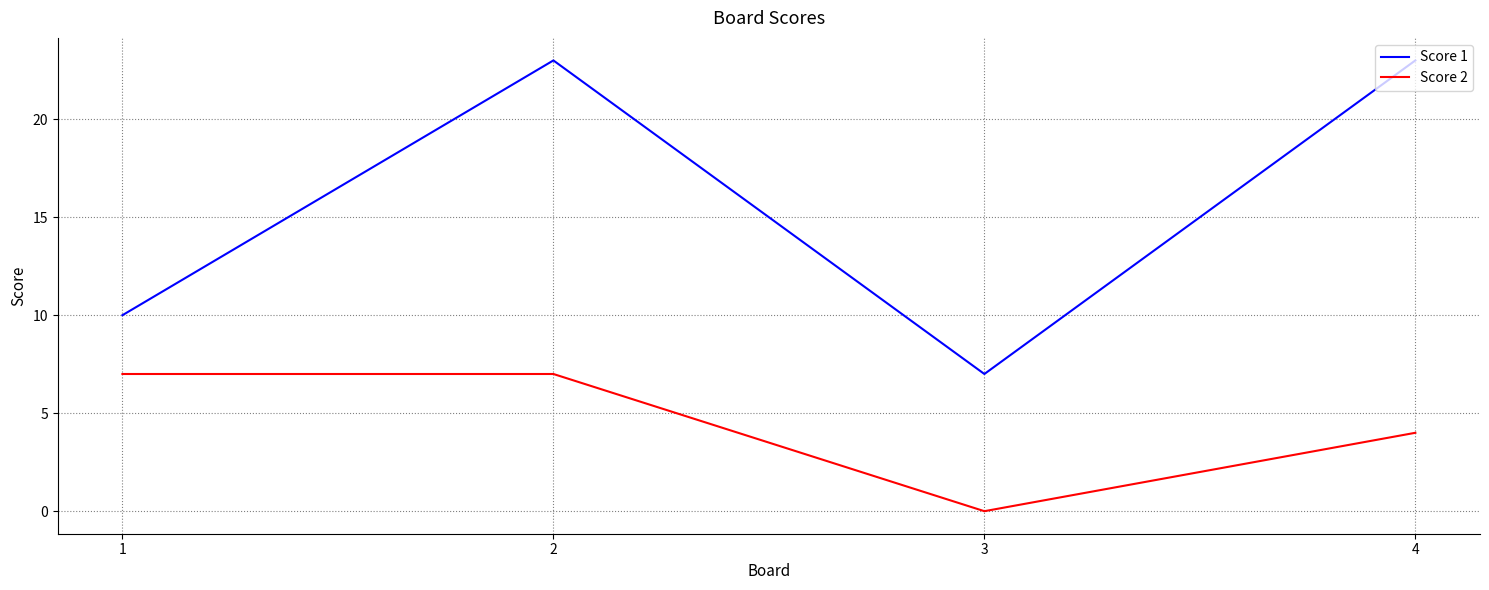

What is the sum of all Score 2 values?

18